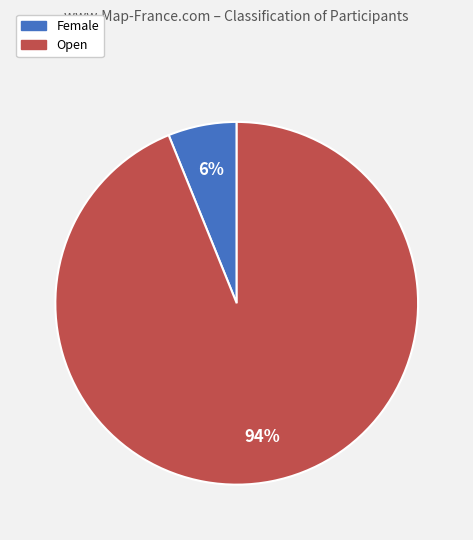

Do Open and Female together represent more than half of the pie?

Yes